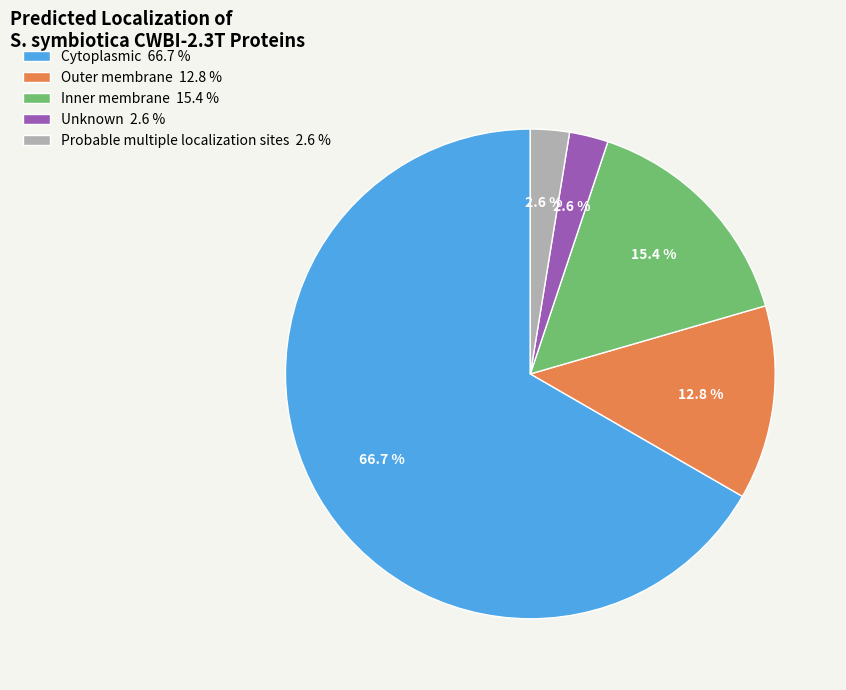

What is the total percentage of Outer membrane 12.8 % and Inner membrane 15.4 %?

28.2%